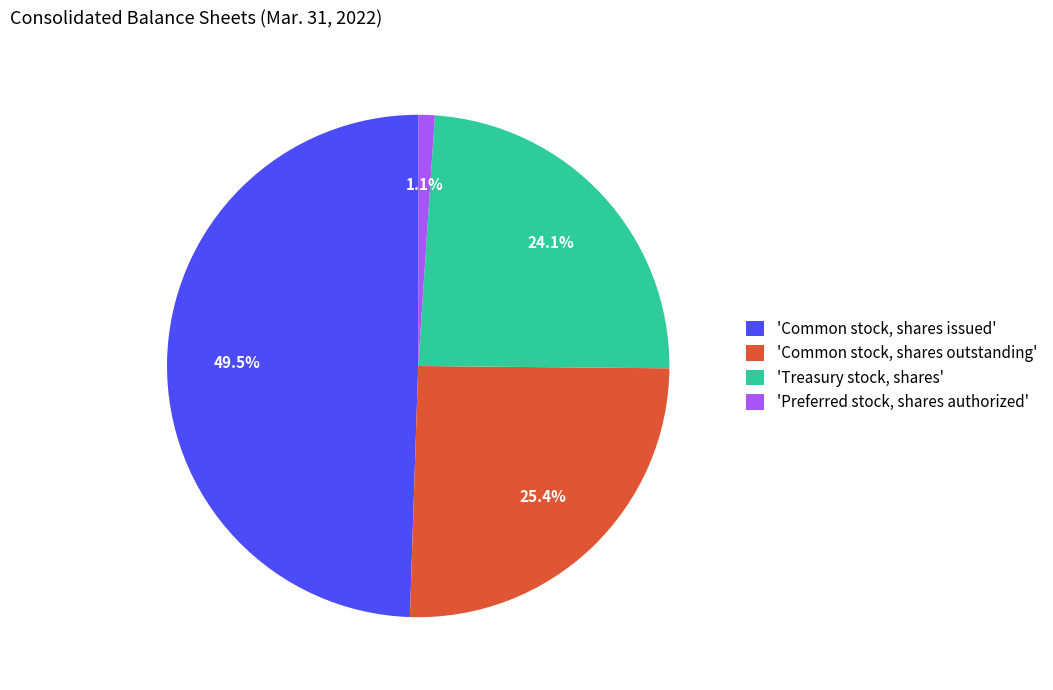

Is the sum of 'Common stock, shares outstanding' and 'Preferred stock, shares authorized' greater than half?

No